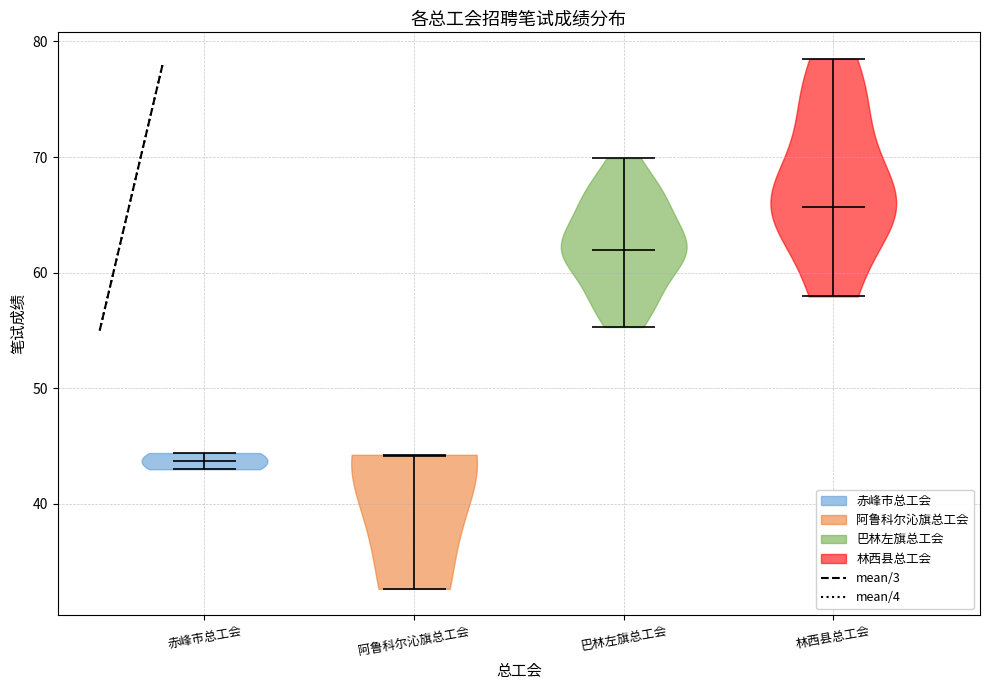

What is the lowest point the violin for 巴林左旗总工会 reaches on the y-axis? The values are not printed on the chart, so give them approximately, as read against the axis.

55